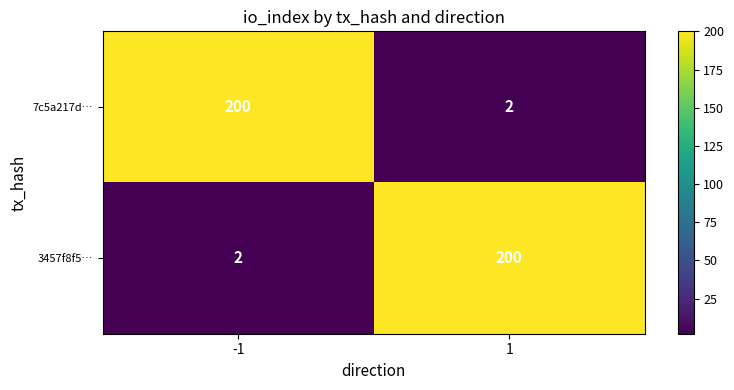

At how many categories does at least one series exceed 80?

2